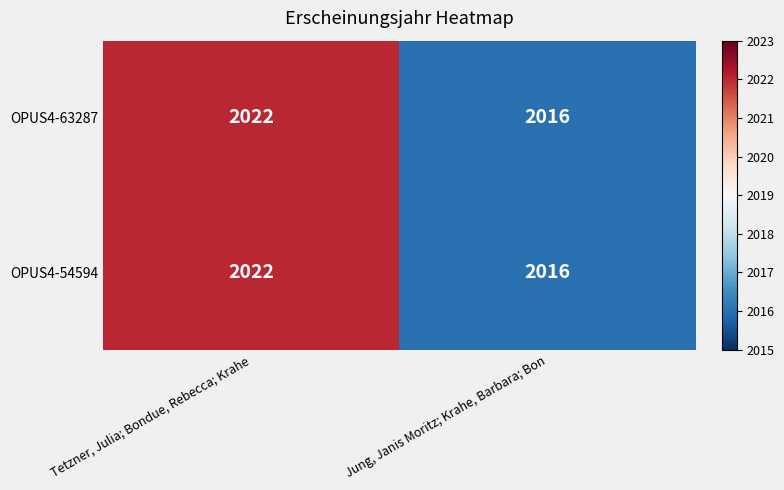

What value does the OPUS4-63287 series have at Tetzner, Julia; Bondue, Rebecca; Krahe?

2022